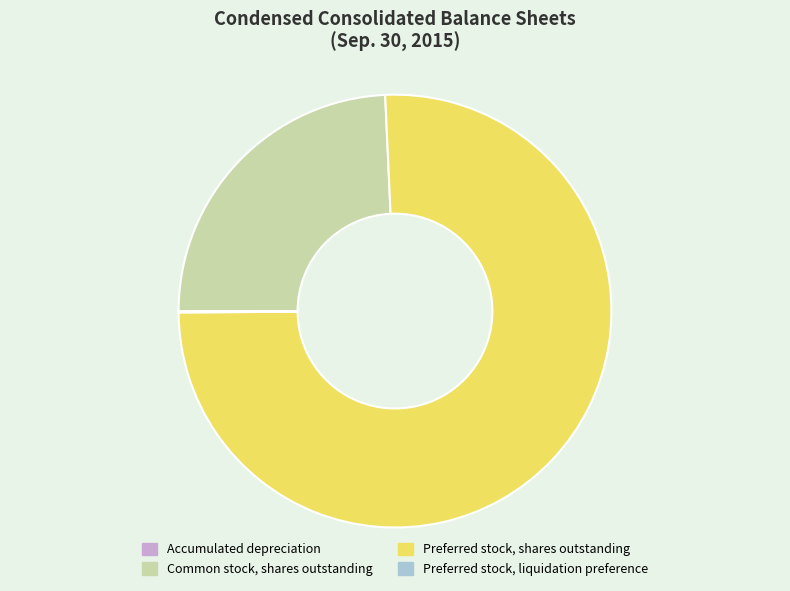

What is the ratio of the value at Preferred stock, shares outstanding to the value at Common stock, shares outstanding?

3.1